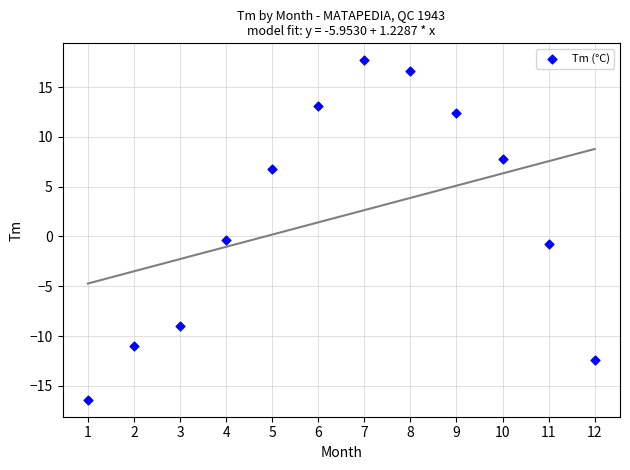

What is the range of X values (max minus min)?

11.0